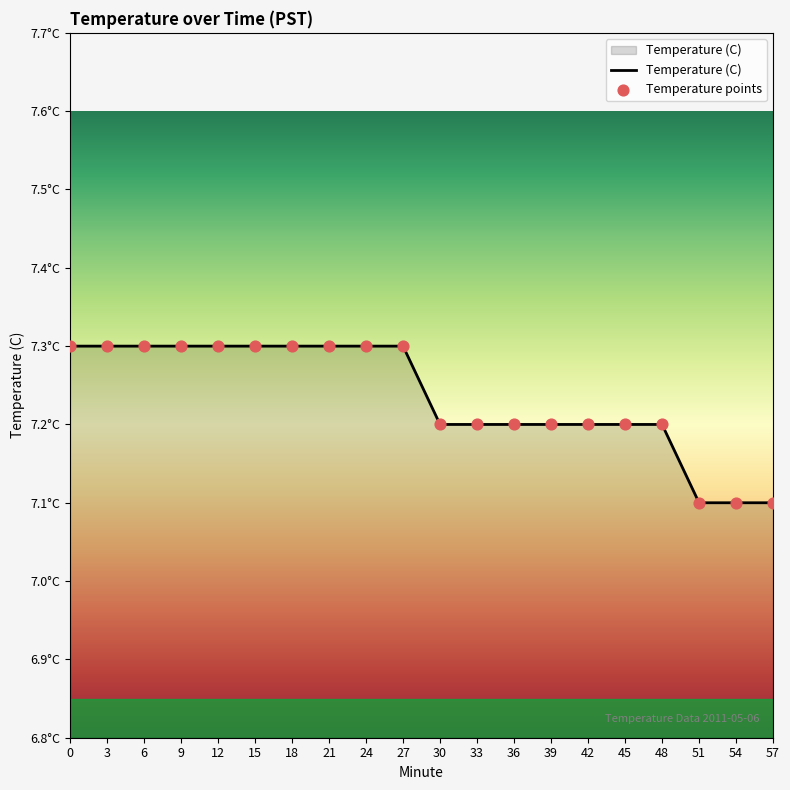

What is the change in value from 6 to 45?

-0.1